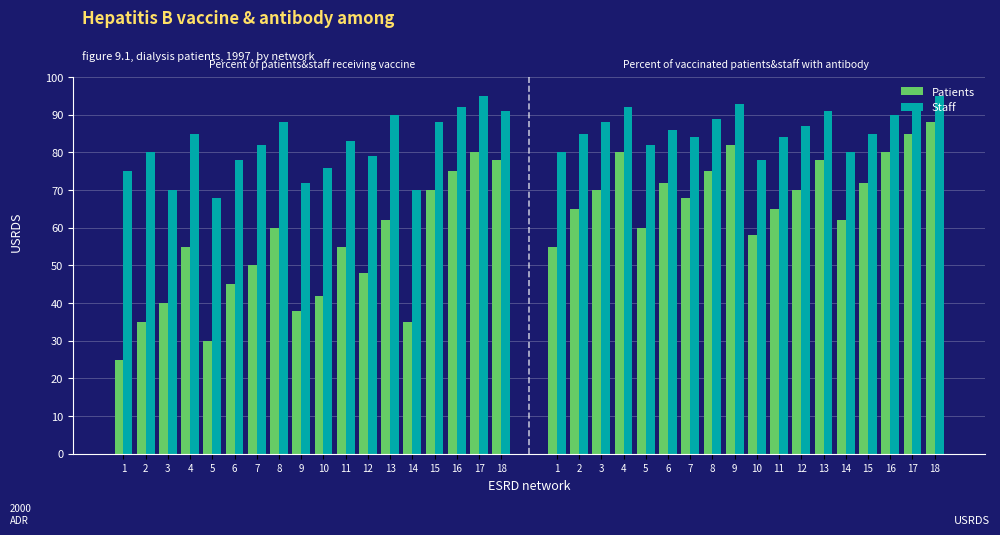

What is the smallest value displayed?

25